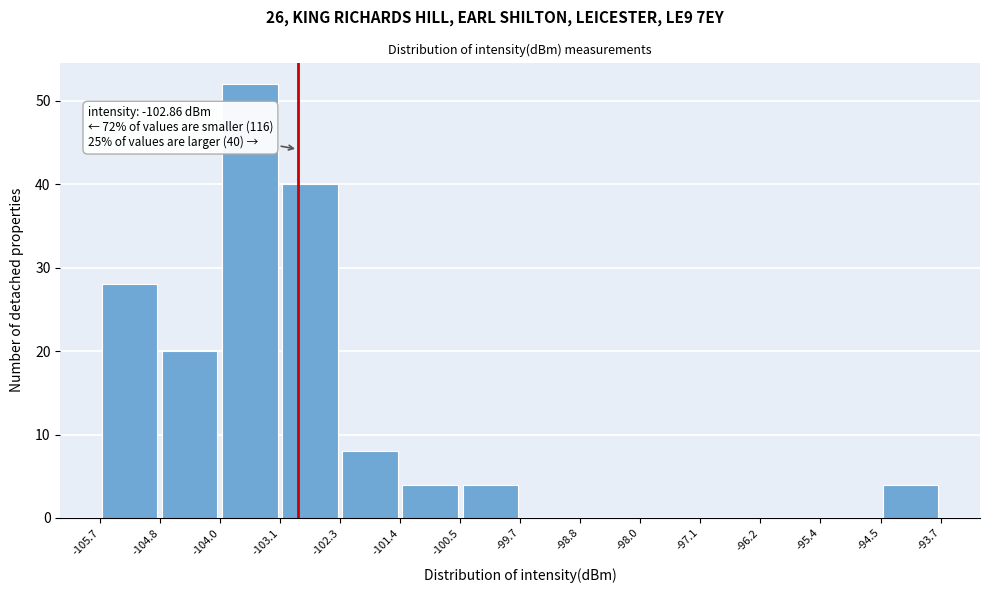

Which range on the x-axis has the tallest bar?

-104.0 to -103.1